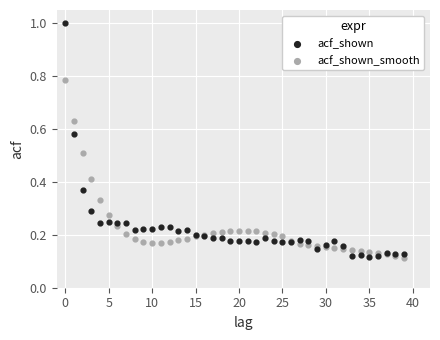

Which series has the largest Y range (max minus min)?

acf_shown